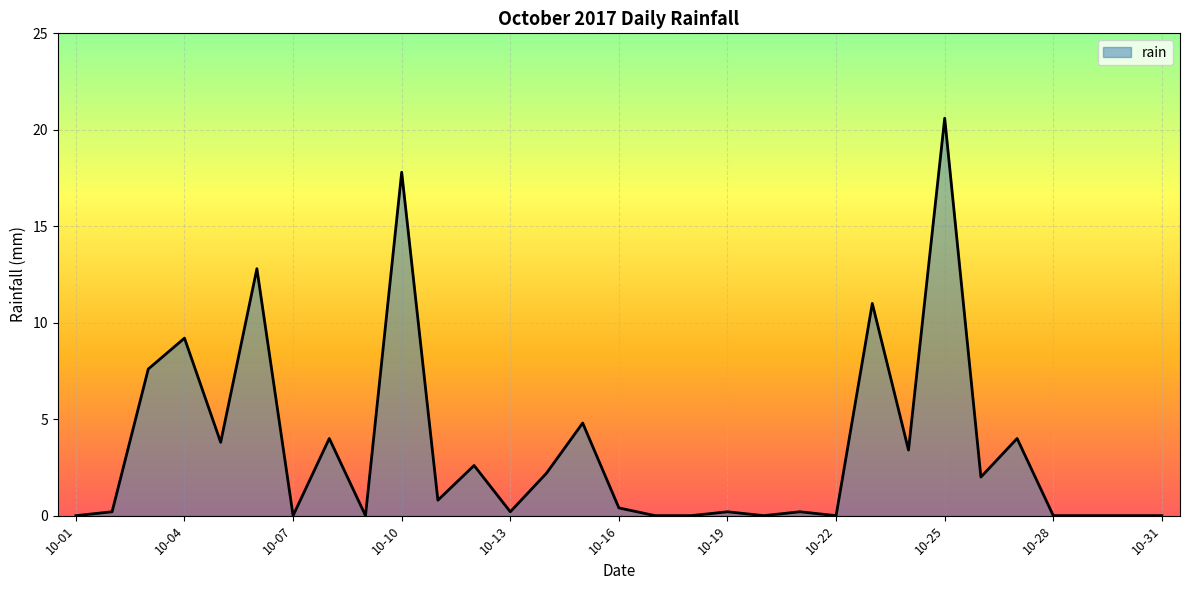

List the labels in order of value, largest first.

2017-10-25, 2017-10-10, 2017-10-06, 2017-10-23, 2017-10-04, 2017-10-03, 2017-10-15, 2017-10-08, 2017-10-27, 2017-10-05, 2017-10-24, 2017-10-12, 2017-10-14, 2017-10-26, 2017-10-11, 2017-10-16, 2017-10-02, 2017-10-13, 2017-10-19, 2017-10-21, 2017-10-01, 2017-10-07, 2017-10-09, 2017-10-17, 2017-10-18, 2017-10-20, 2017-10-22, 2017-10-28, 2017-10-29, 2017-10-30, 2017-10-31